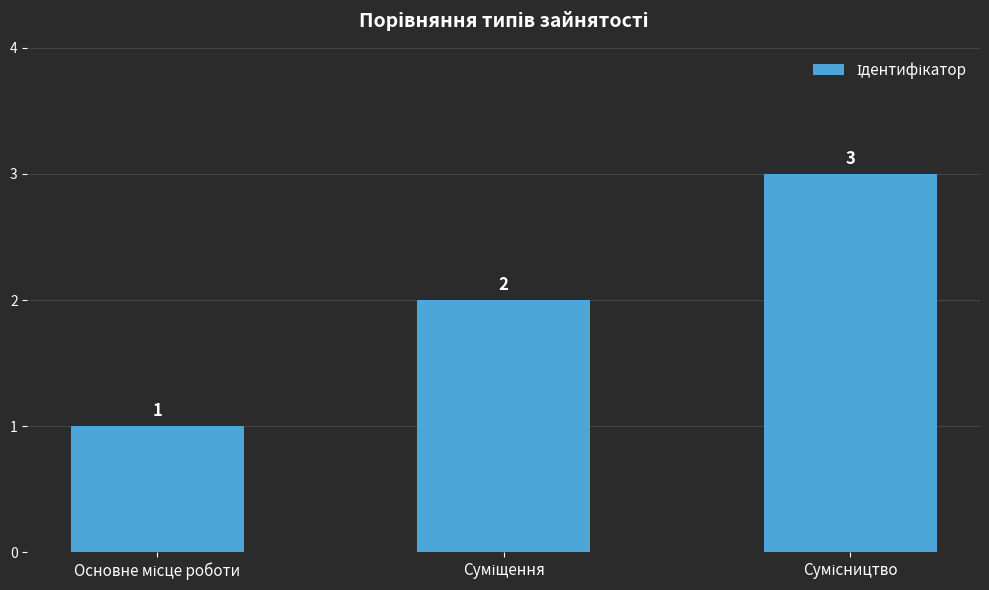

What is the sum of all values?

6